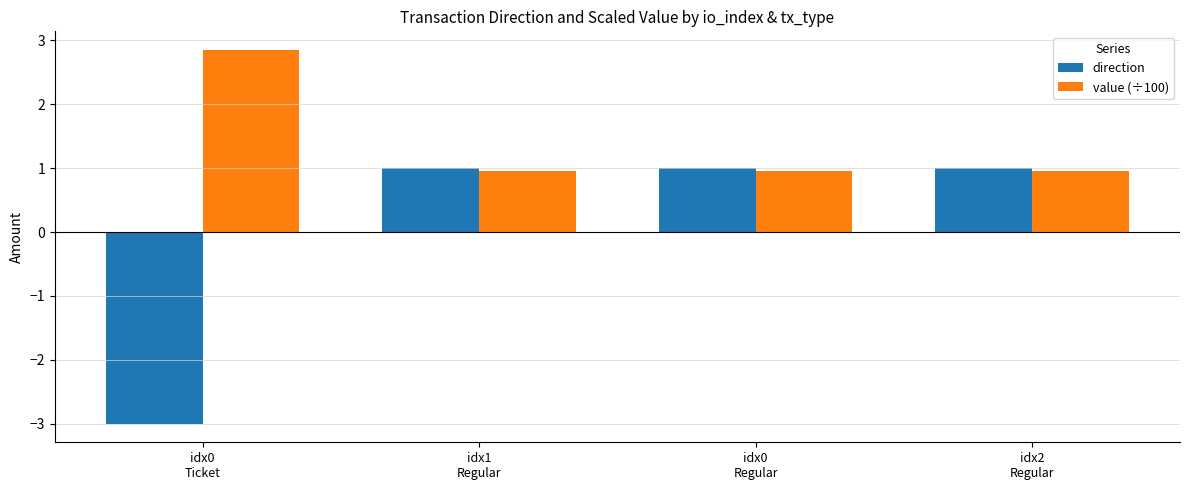

List the series in order of their overall mean, lowest first.

direction, value (÷100)